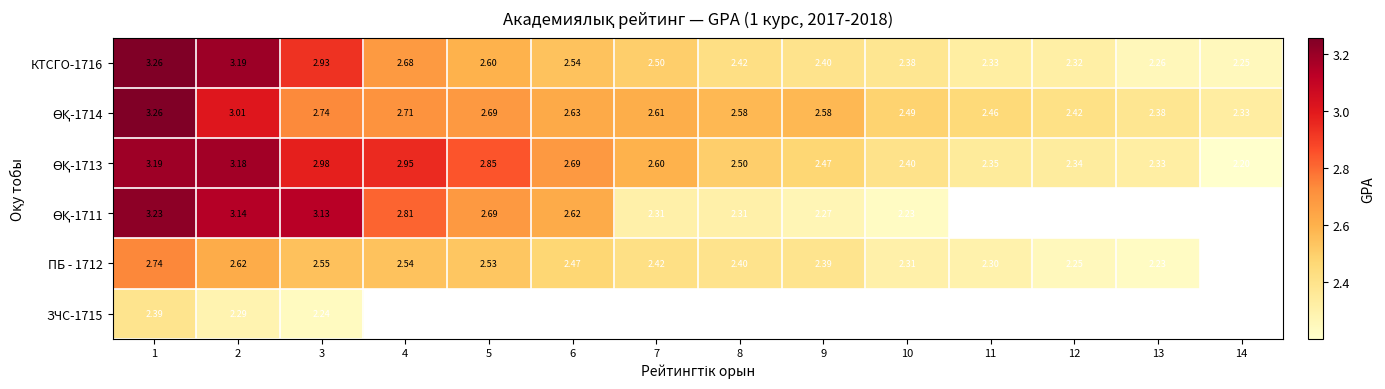

Where is ӨҚ-1713 nearest to the value 2?

14